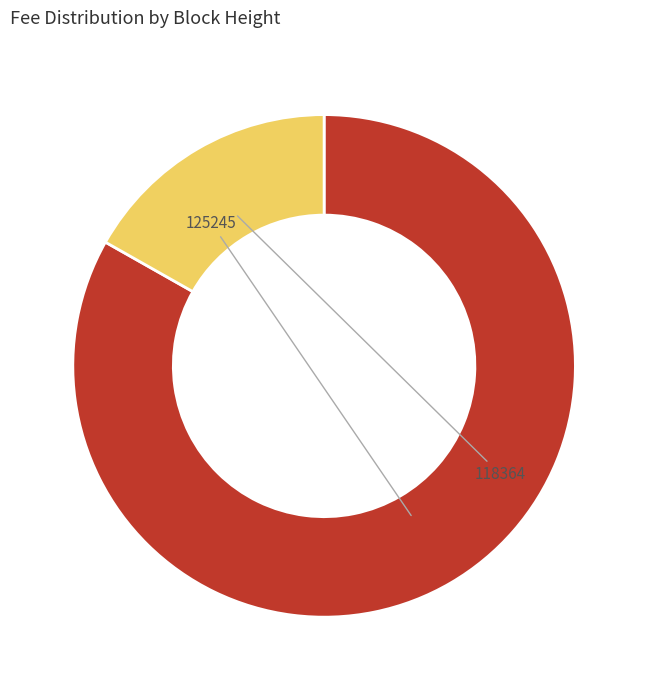

Combined, do 118364 and 125245 account for over 50%?

Yes